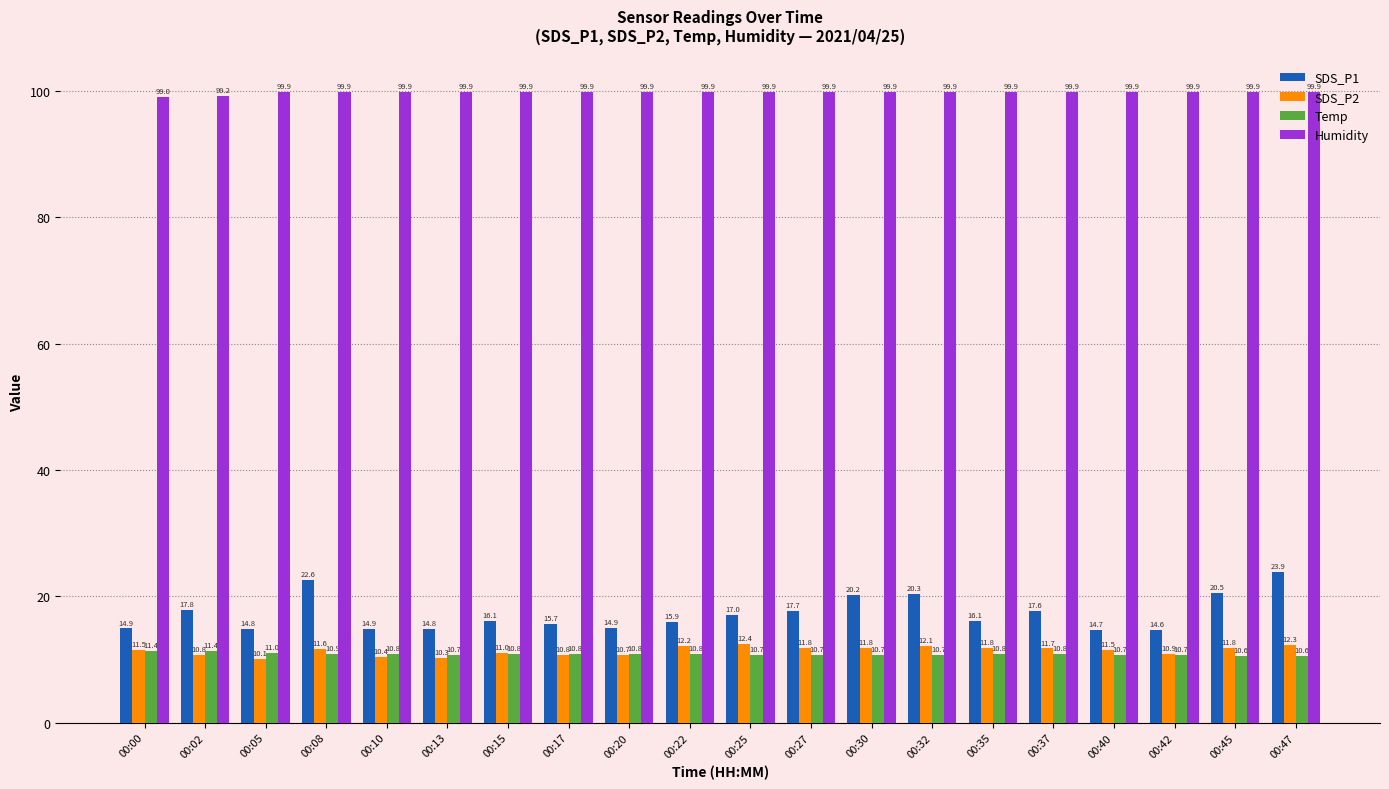

Where does the SDS_P2 series first go above 11?

00:00